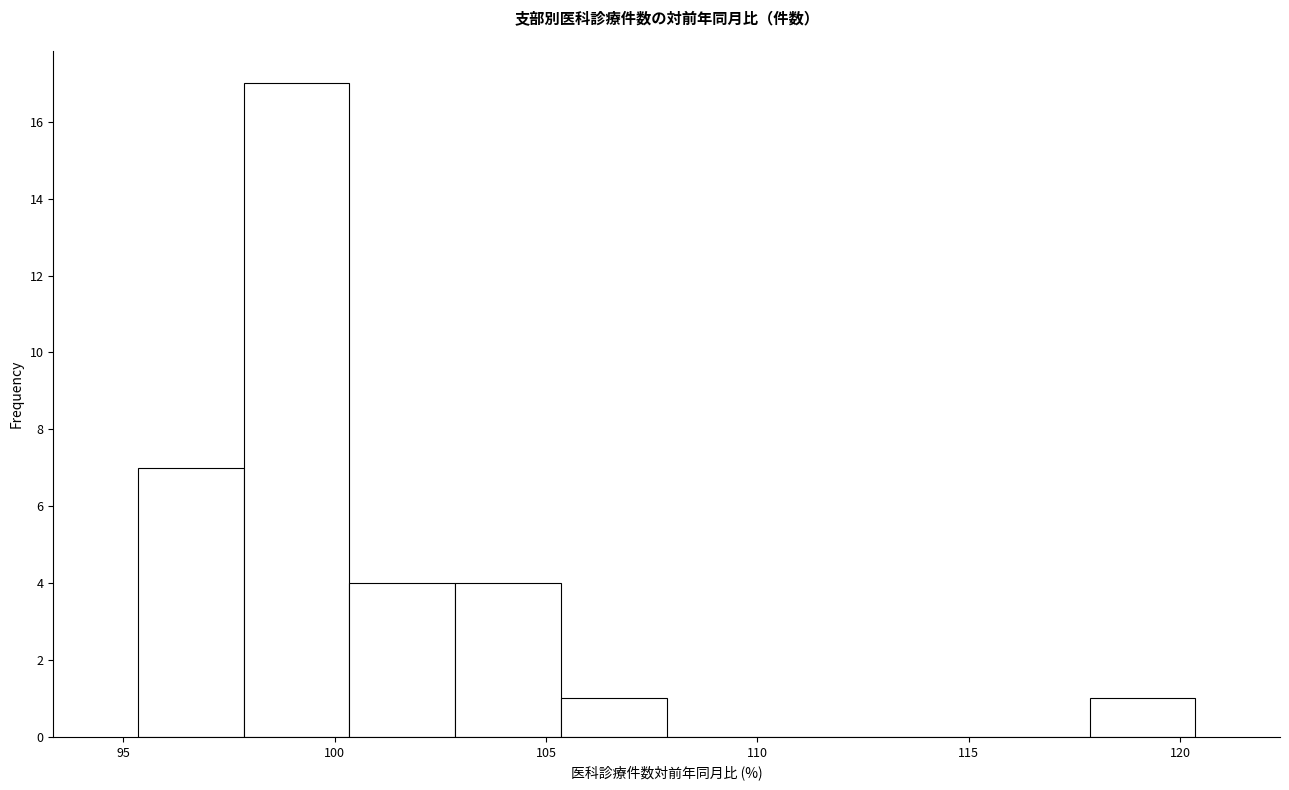

What is the height of the bar covering 105.5 to 108.0 on the x-axis? Neither the bar edges nor the heights are printed on the chart, so give them approximately, as read against the axes.

1